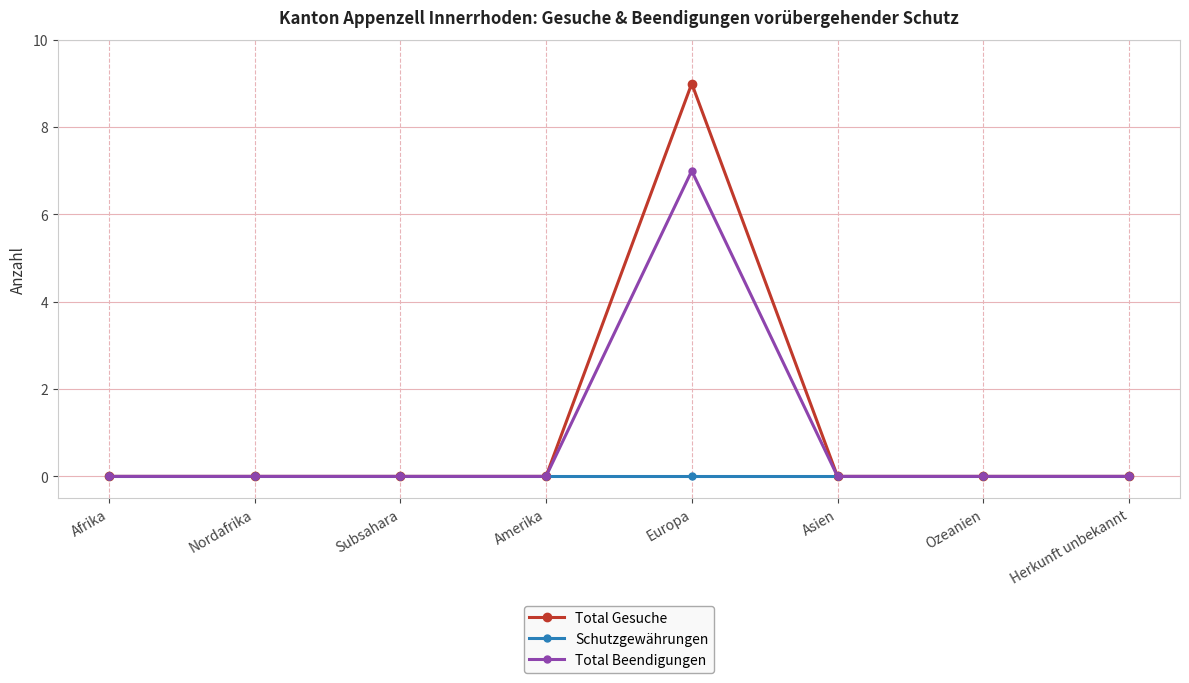

Reading right to left, what are all the values shown in this chart?

Total Gesuche: Herkunft unbekannt=0	Ozeanien=0	Asien=0	Europa=9	Amerika=0	Subsahara=0	Nordafrika=0	Afrika=0
Schutzgewährungen: Herkunft unbekannt=0	Ozeanien=0	Asien=0	Europa=0	Amerika=0	Subsahara=0	Nordafrika=0	Afrika=0
Total Beendigungen: Herkunft unbekannt=0	Ozeanien=0	Asien=0	Europa=7	Amerika=0	Subsahara=0	Nordafrika=0	Afrika=0